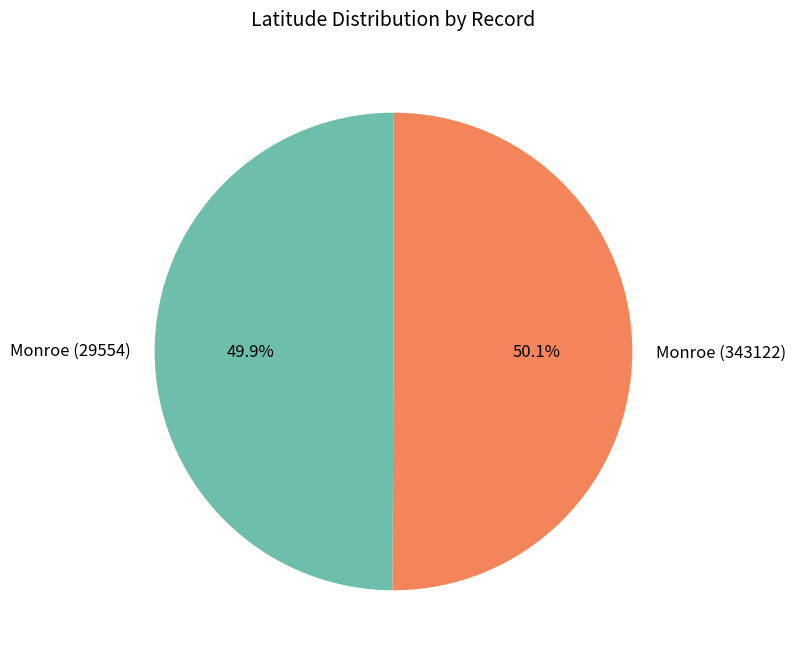

The Monroe (29554) slice represents 58% of the pie. True or false?

False